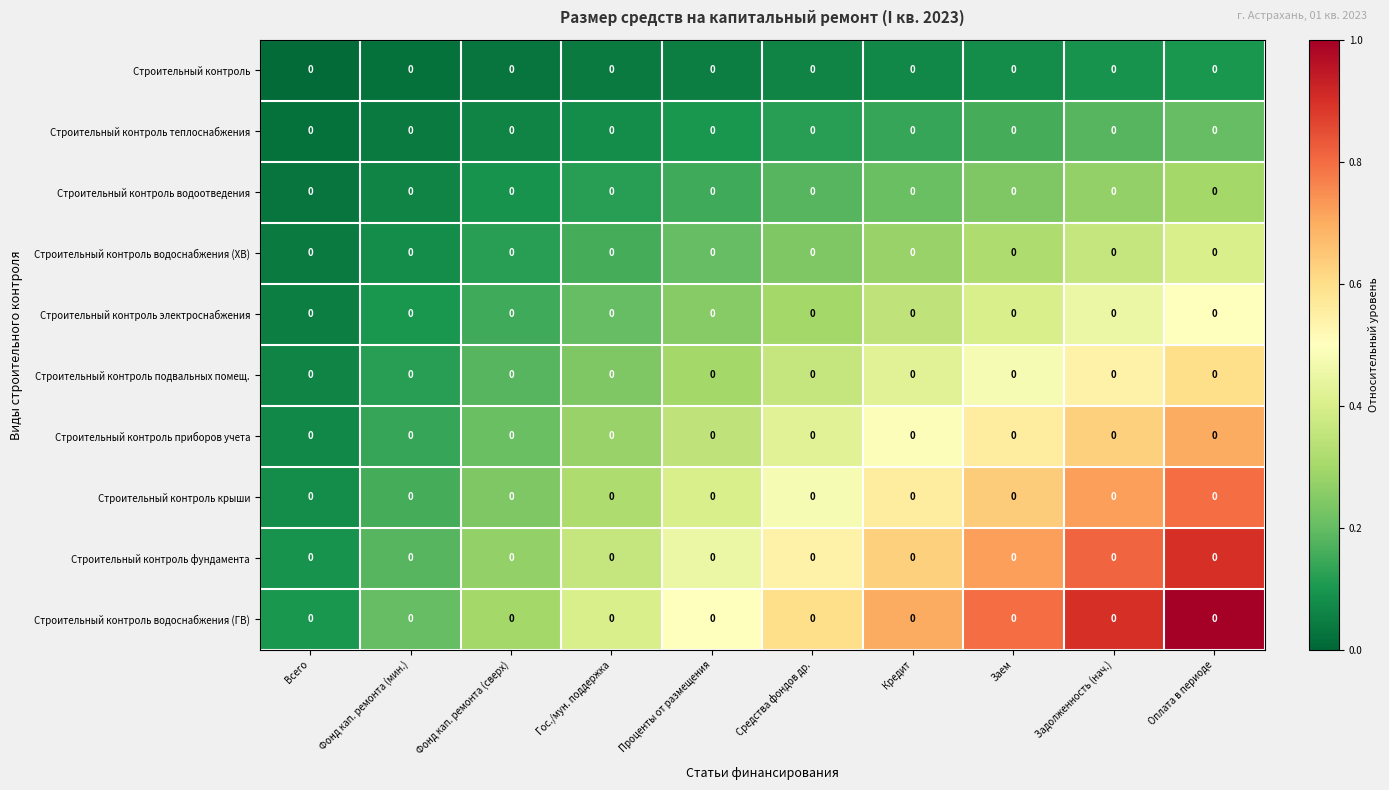

Reading left to right, what are all the values shown in this chart?

Строительный контроль: Всего=0.0	Фонд кап. ремонта (мин.)=0.0	Фонд кап. ремонта (сверх)=0.0	Гос./мун. поддержка=0.0	Проценты от размещения=0.0	Средства фондов др.=0.0	Кредит=0.0	Заем=0.0	Задолженность (нач.)=0.0	Оплата в периоде=0.0
Строительный контроль теплоснабжения: Всего=0.0	Фонд кап. ремонта (мин.)=0.0	Фонд кап. ремонта (сверх)=0.0	Гос./мун. поддержка=0.0	Проценты от размещения=0.0	Средства фондов др.=0.0	Кредит=0.0	Заем=0.0	Задолженность (нач.)=0.0	Оплата в периоде=0.0
Строительный контроль водоотведения: Всего=0.0	Фонд кап. ремонта (мин.)=0.0	Фонд кап. ремонта (сверх)=0.0	Гос./мун. поддержка=0.0	Проценты от размещения=0.0	Средства фондов др.=0.0	Кредит=0.0	Заем=0.0	Задолженность (нач.)=0.0	Оплата в периоде=0.0
Строительный контроль водоснабжения (ХВ): Всего=0.0	Фонд кап. ремонта (мин.)=0.0	Фонд кап. ремонта (сверх)=0.0	Гос./мун. поддержка=0.0	Проценты от размещения=0.0	Средства фондов др.=0.0	Кредит=0.0	Заем=0.0	Задолженность (нач.)=0.0	Оплата в периоде=0.0
Строительный контроль электроснабжения: Всего=0.0	Фонд кап. ремонта (мин.)=0.0	Фонд кап. ремонта (сверх)=0.0	Гос./мун. поддержка=0.0	Проценты от размещения=0.0	Средства фондов др.=0.0	Кредит=0.0	Заем=0.0	Задолженность (нач.)=0.0	Оплата в периоде=0.0
Строительный контроль подвальных помещ.: Всего=0.0	Фонд кап. ремонта (мин.)=0.0	Фонд кап. ремонта (сверх)=0.0	Гос./мун. поддержка=0.0	Проценты от размещения=0.0	Средства фондов др.=0.0	Кредит=0.0	Заем=0.0	Задолженность (нач.)=0.0	Оплата в периоде=0.0
Строительный контроль приборов учета: Всего=0.0	Фонд кап. ремонта (мин.)=0.0	Фонд кап. ремонта (сверх)=0.0	Гос./мун. поддержка=0.0	Проценты от размещения=0.0	Средства фондов др.=0.0	Кредит=0.0	Заем=0.0	Задолженность (нач.)=0.0	Оплата в периоде=0.0
Строительный контроль крыши: Всего=0.0	Фонд кап. ремонта (мин.)=0.0	Фонд кап. ремонта (сверх)=0.0	Гос./мун. поддержка=0.0	Проценты от размещения=0.0	Средства фондов др.=0.0	Кредит=0.0	Заем=0.0	Задолженность (нач.)=0.0	Оплата в периоде=0.0
Строительный контроль фундамента: Всего=0.0	Фонд кап. ремонта (мин.)=0.0	Фонд кап. ремонта (сверх)=0.0	Гос./мун. поддержка=0.0	Проценты от размещения=0.0	Средства фондов др.=0.0	Кредит=0.0	Заем=0.0	Задолженность (нач.)=0.0	Оплата в периоде=0.0
Строительный контроль водоснабжения (ГВ): Всего=0.0	Фонд кап. ремонта (мин.)=0.0	Фонд кап. ремонта (сверх)=0.0	Гос./мун. поддержка=0.0	Проценты от размещения=0.0	Средства фондов др.=0.0	Кредит=0.0	Заем=0.0	Задолженность (нач.)=0.0	Оплата в периоде=0.0